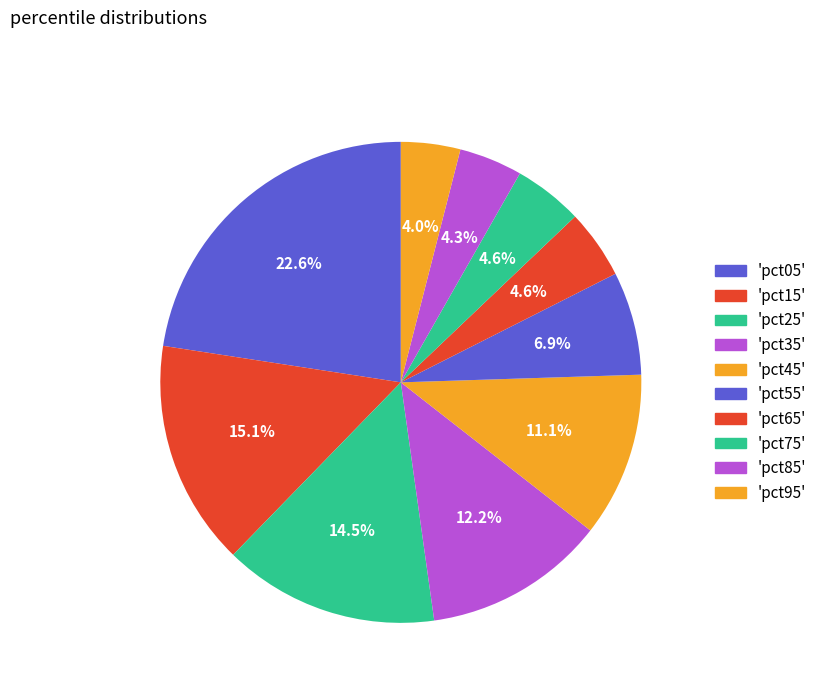

Count the number of slices in the pie.

10